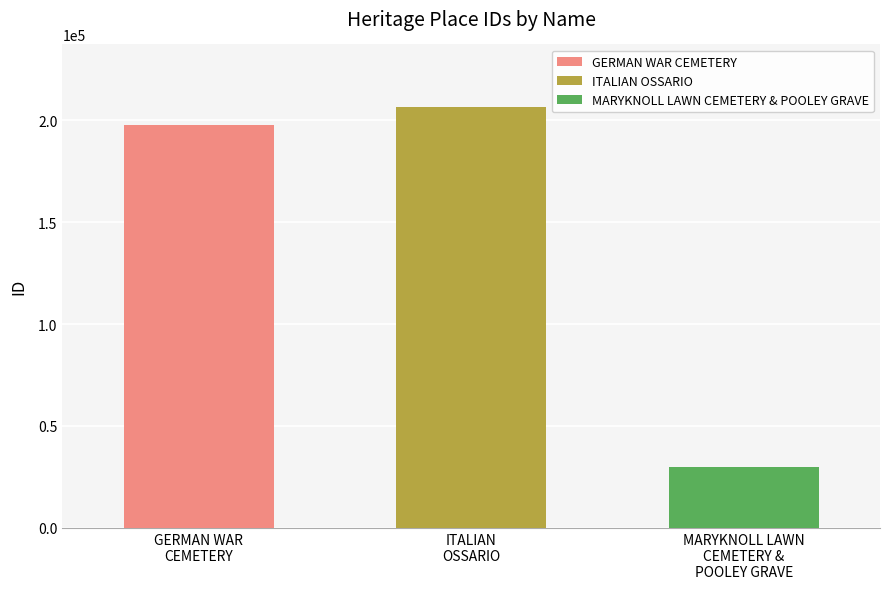

Rank the categories by value from lowest to highest.

MARYKNOLL LAWN CEMETERY & POOLEY GRAVE, GERMAN WAR CEMETERY, ITALIAN OSSARIO